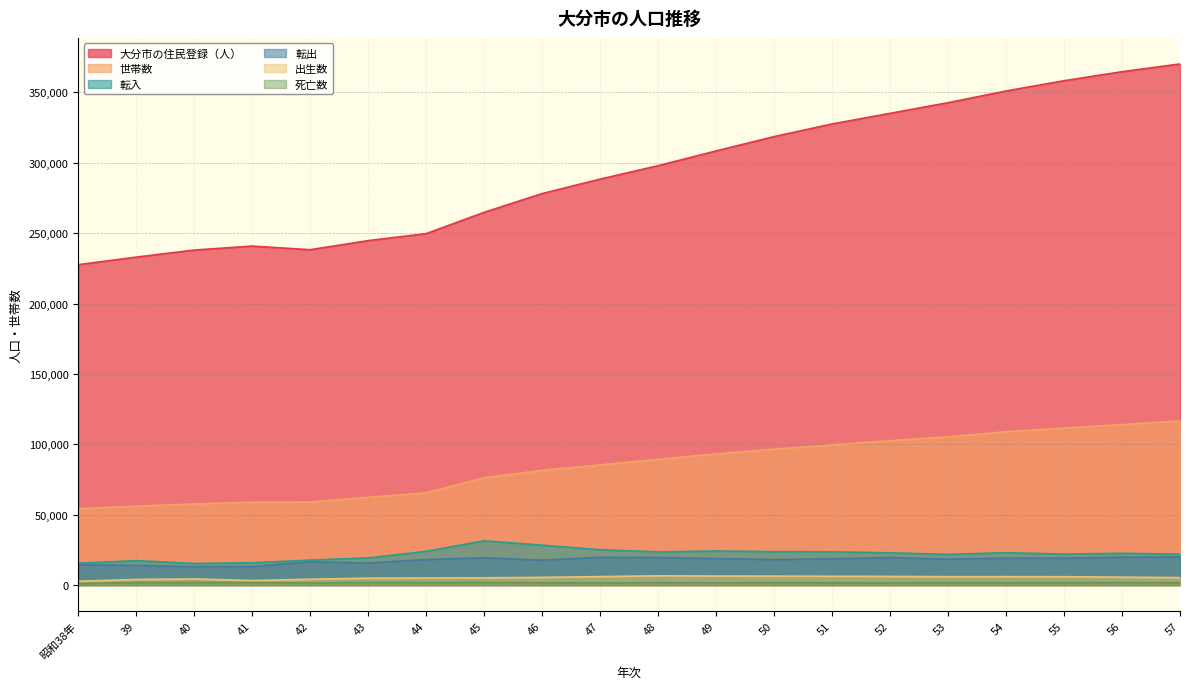

True or false: 転出 and 転入 cross at least once.

False